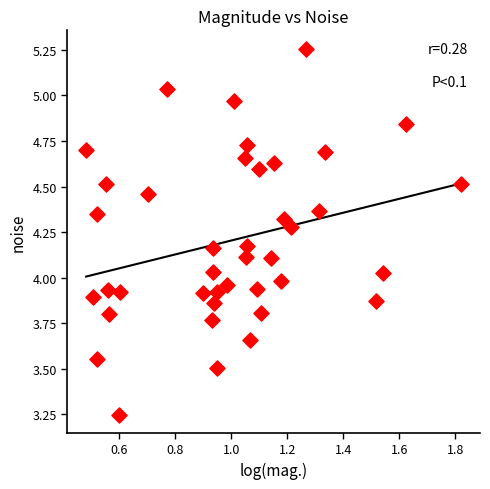

What is the range of X values (max minus min)?

1.3